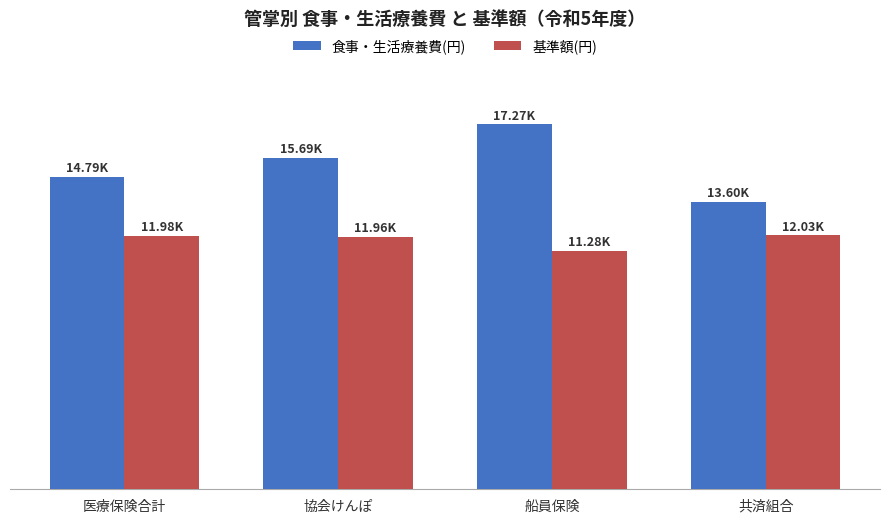

At which label does 食事・生活療養費(円) reach its peak?

船員保険